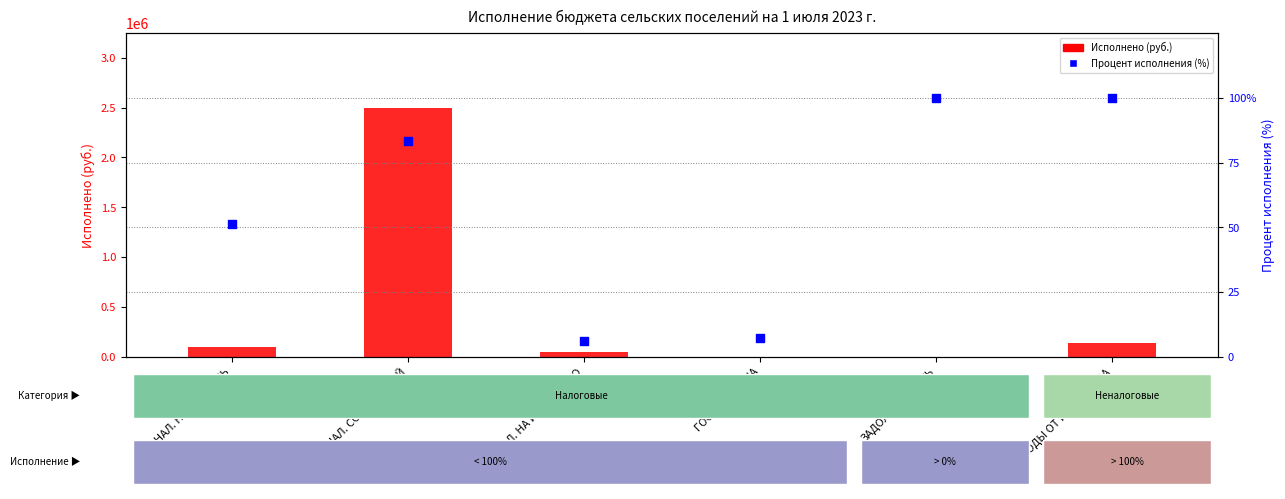

At how many categories does at least one series exceed 813314?

1